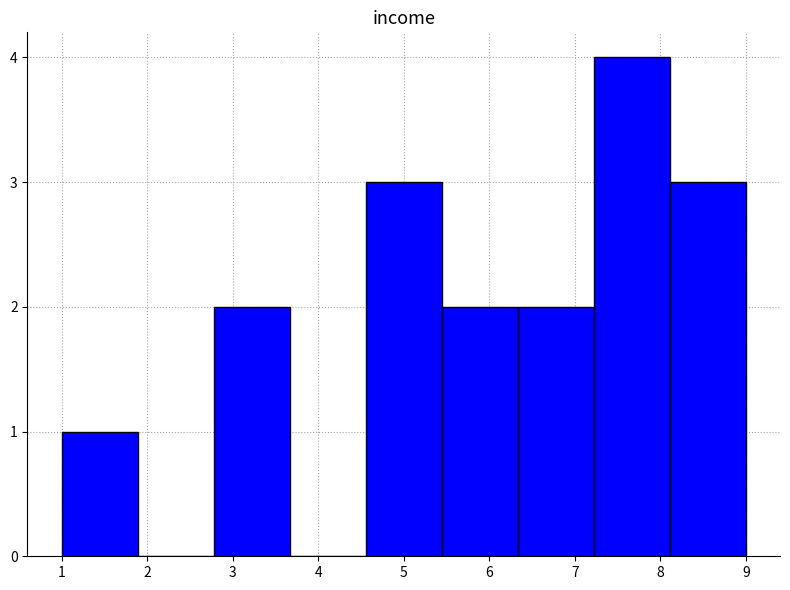

Which range on the x-axis has the tallest bar?

7.2 to 8.1